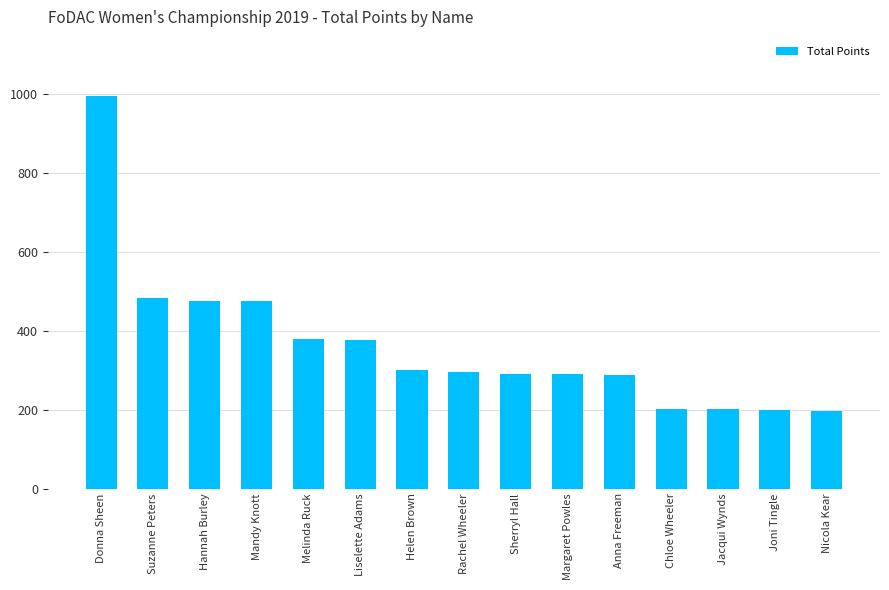

Are the bars horizontal?

No